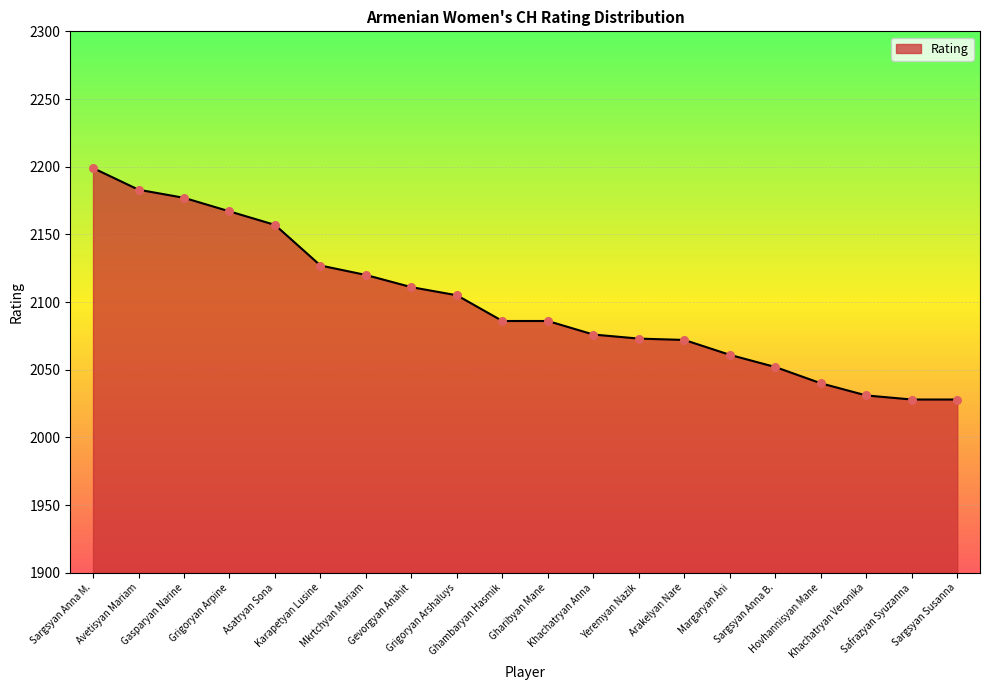

Approximately how many times larger is the value at Arakelyan Nare compared to Gevorgyan Anahit?

1.0